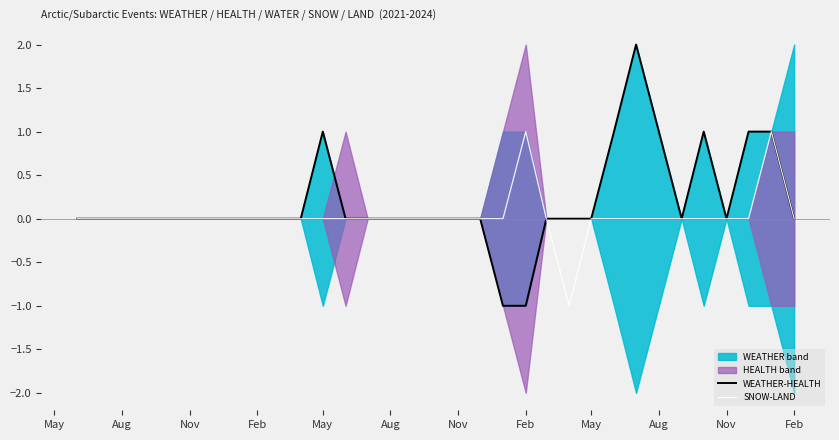

Reading left to right, list all the values displayed in this chart.

WEATHER-HEALTH: 0	0	0	0	0	0	0	0	0	0	0	1	0	0	0	0	0	0	0	-1	-1	0	0	0	1	2	1	0	1	0	1	1	0
SNOW-LAND: 0	0	0	0	0	0	0	0	0	0	0	0	0	0	0	0	0	0	0	0	1	0	-1	0	0	0	0	0	0	0	0	1	0